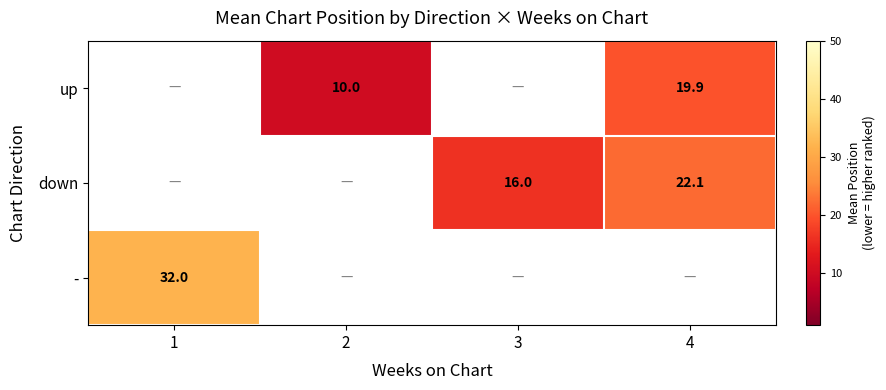

The - series shows 32.0 at 1. True or false?

True